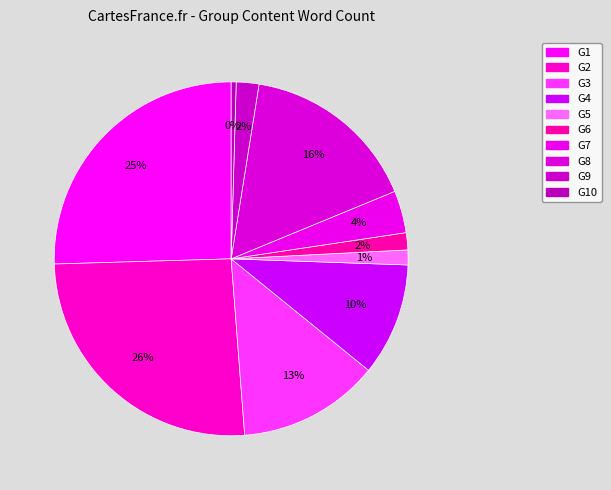

To the nearest percent, what percentage of the pie is G6?

2%